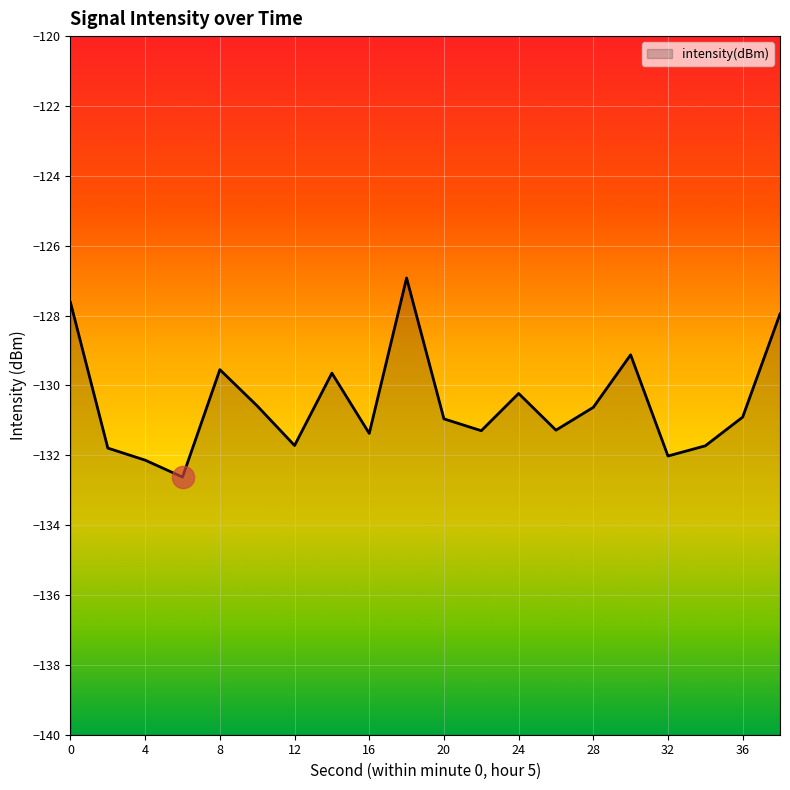

How many lines are shown in the chart?

1